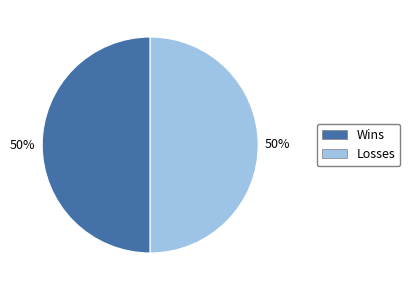

What is the ratio of the value at Wins to the value at Losses?

1.0